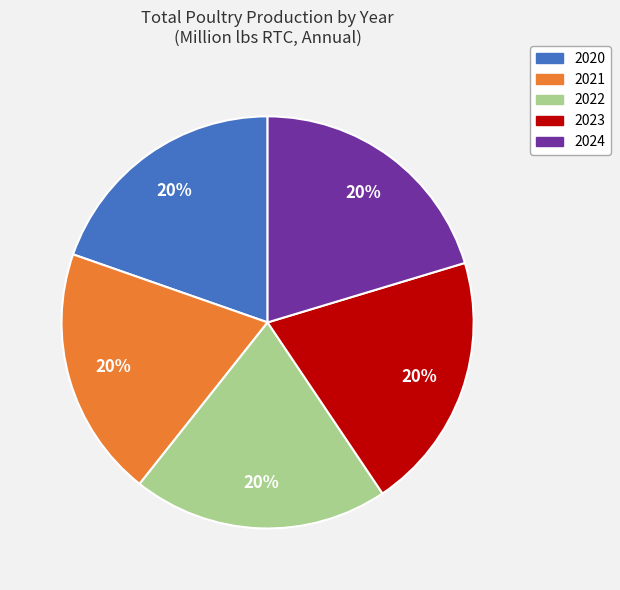

Approximately how many times larger is the value at 2021 compared to 2020?

1.0